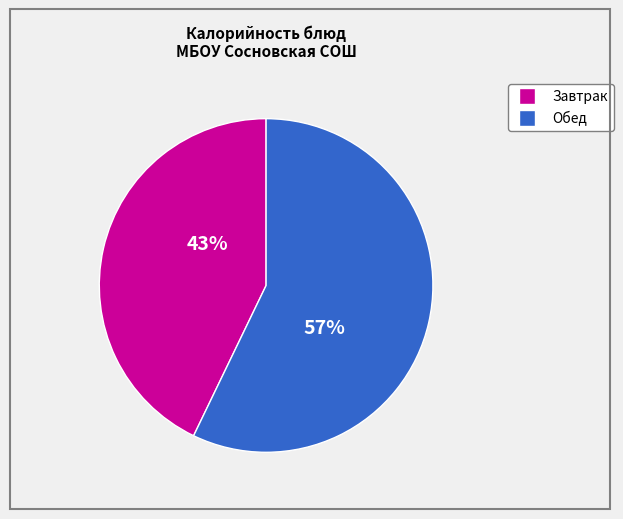

To the nearest percent, what is the average slice percentage?

50%